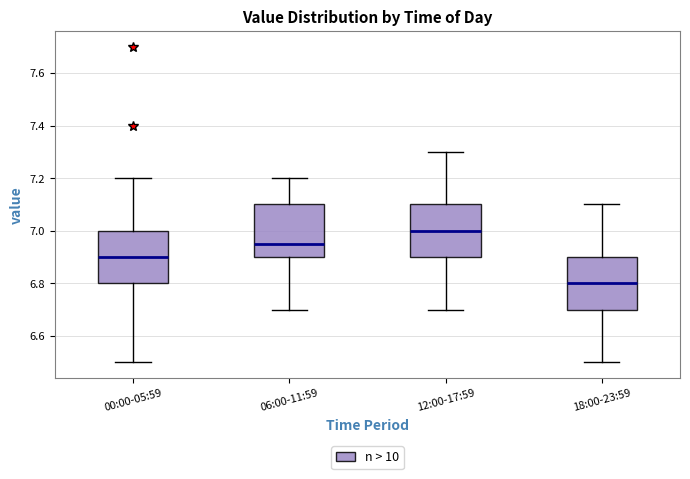

Which box has the lowest median line?

18:00-23:59